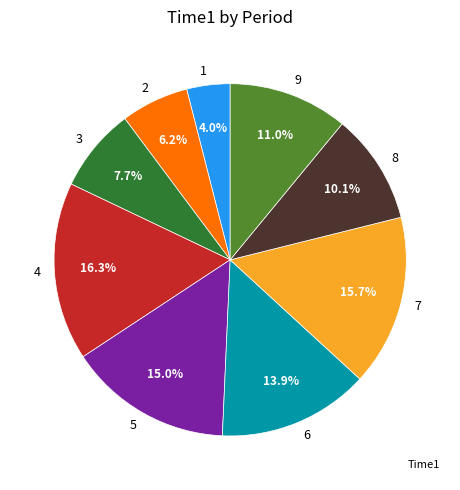

How many slices are in this pie chart?

9